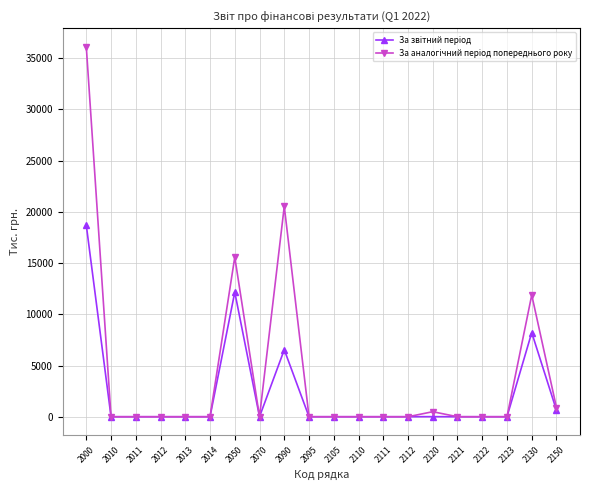

At which category is the sum across all series the highest?

2000